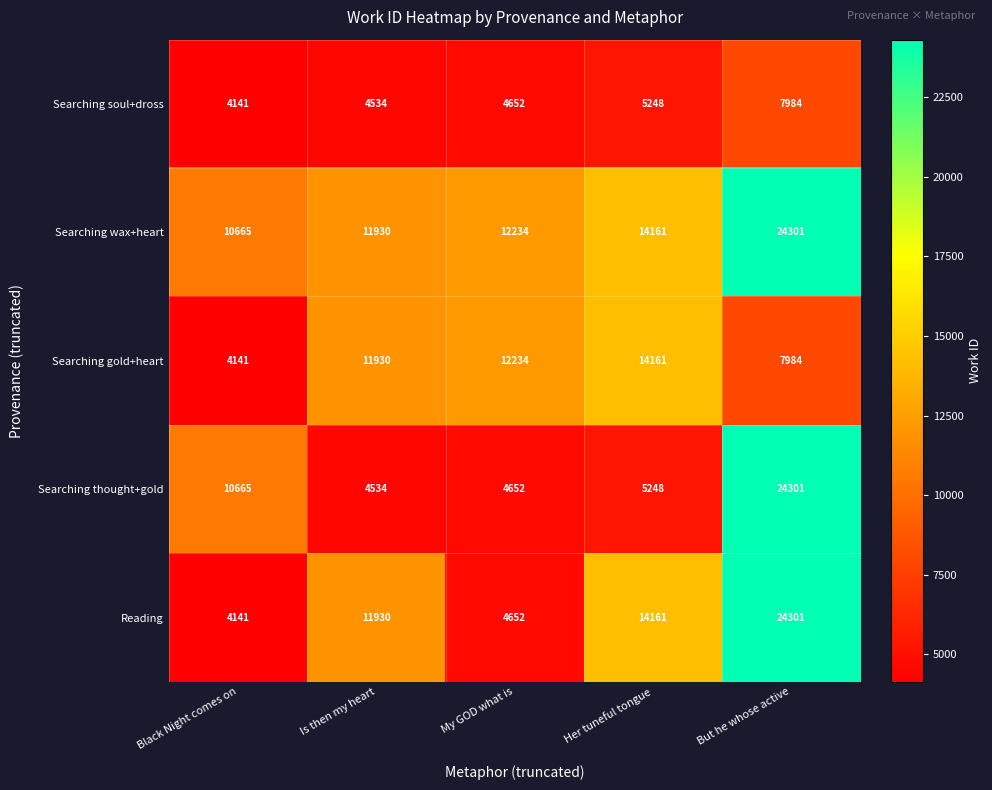

Is the value of Searching gold+heart at Is then my heart greater than the value of Searching wax+heart at My GOD what is?

No